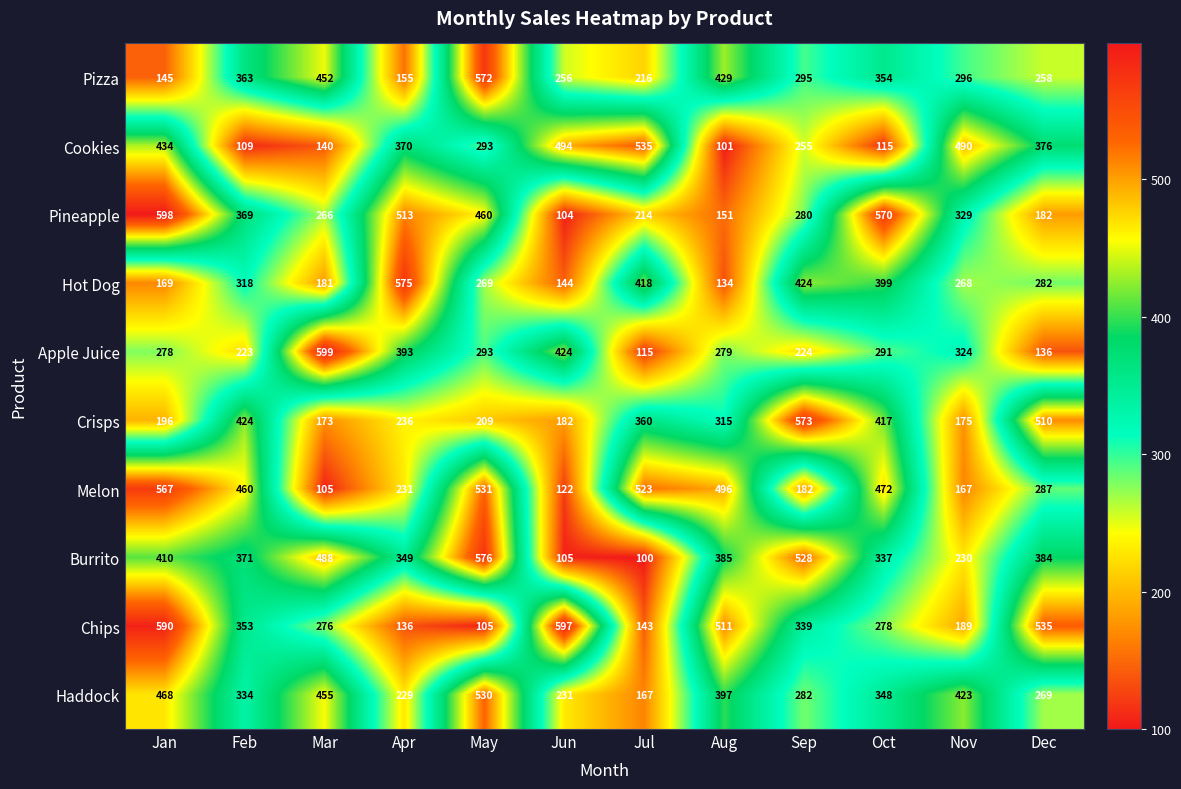

Rank the series by their maximum value, from highest to lowest.

Apple Juice, Pineapple, Chips, Burrito, Hot Dog, Crisps, Pizza, Melon, Cookies, Haddock